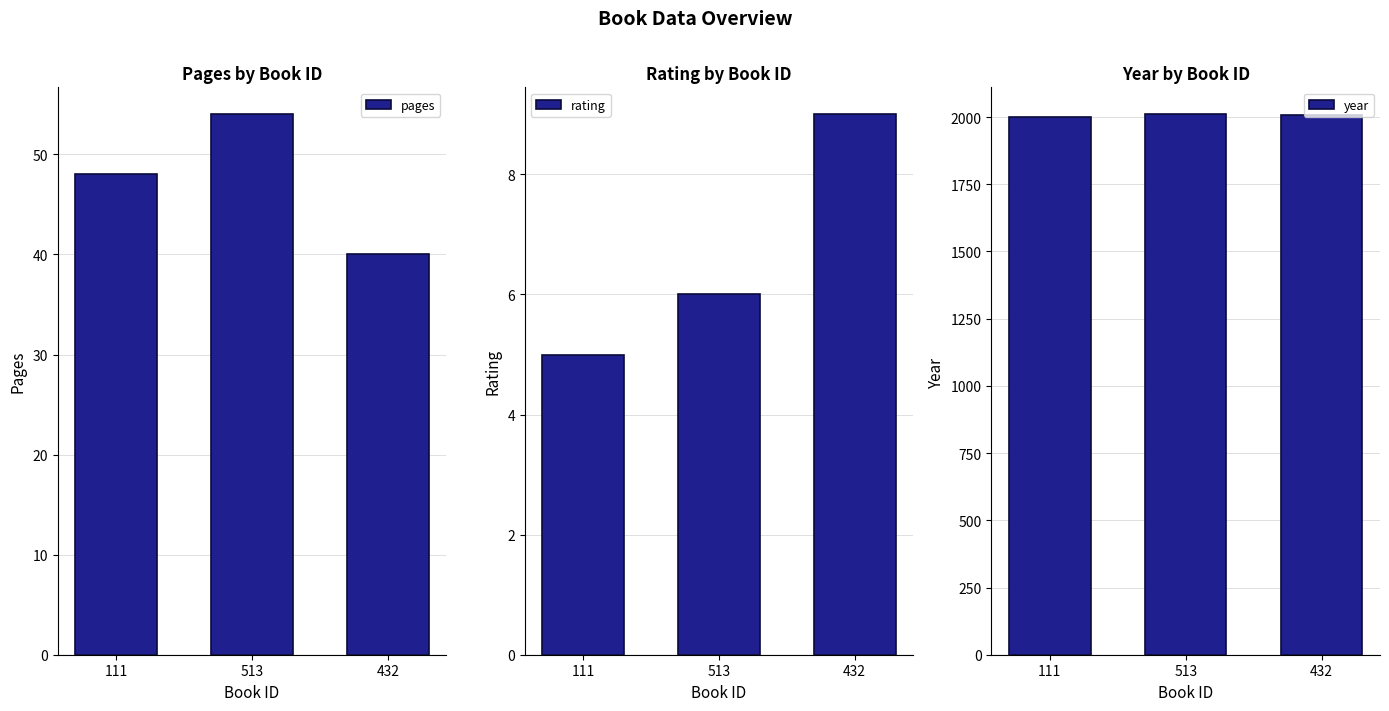

Reading right to left, extract all data points from this chart.

pages: 40	54	48
rating: 9	6	5
year: 2009	2010	2002